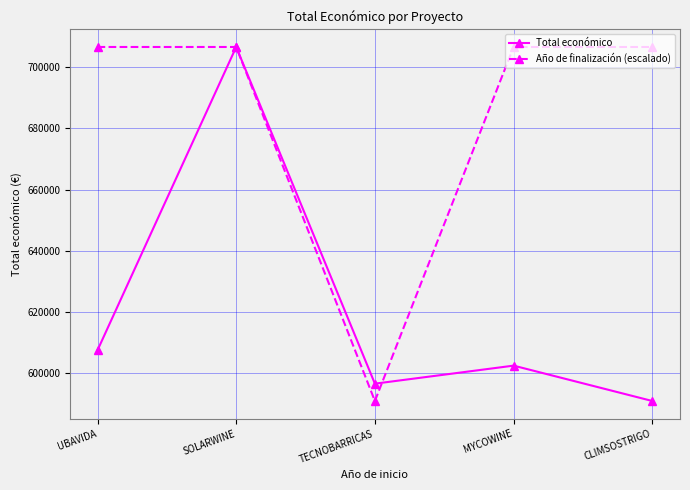

List the labels in order of Total económico value, smallest first.

CLIMSOSTRIGO, TECNOBARRICAS, MYCOWINE, UBAVIDA, SOLARWINE